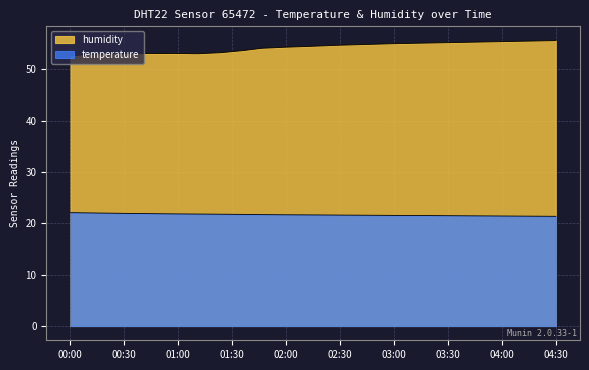

Is it true that humidity equals 73.0 at 2022-10-22T01:11:22?

False